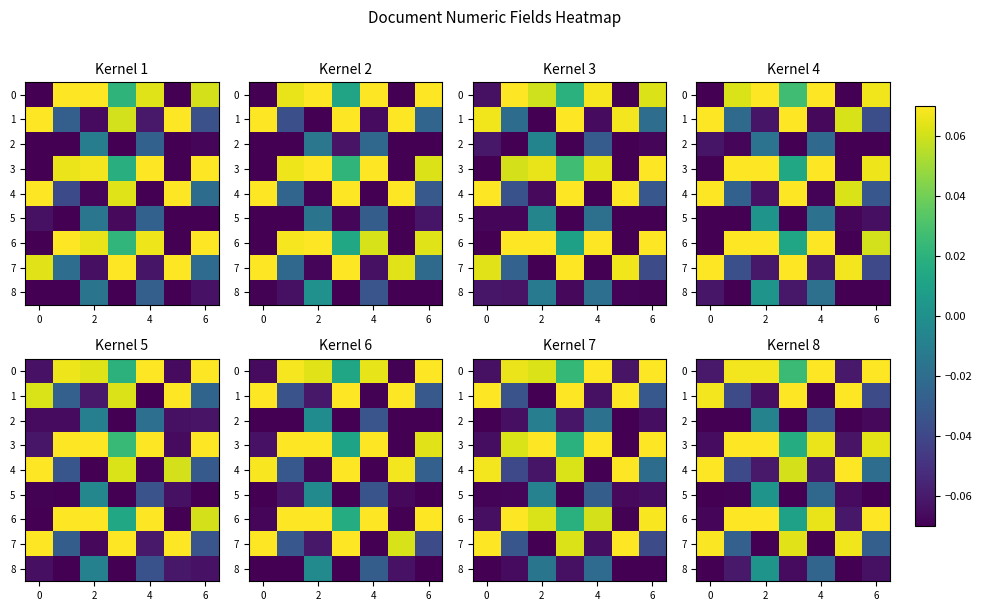

What is the difference between the highest and lowest values at 2?

0.1